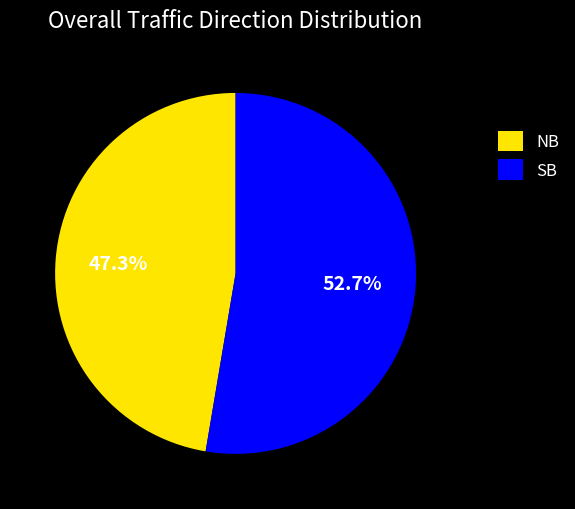

Which category has the biggest portion of the pie?

SB